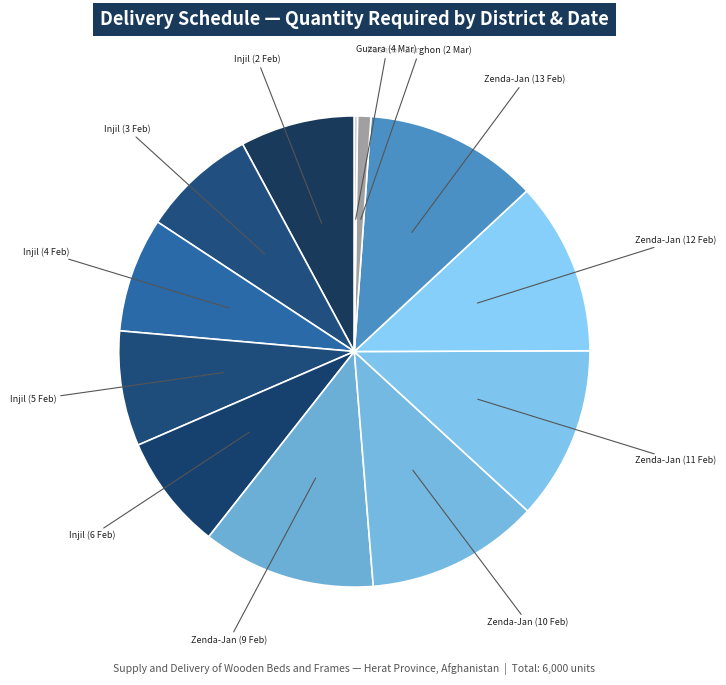

Approximately how many times larger is the value at Injil (3 Feb) compared to Zenda-Jan (10 Feb)?

0.7